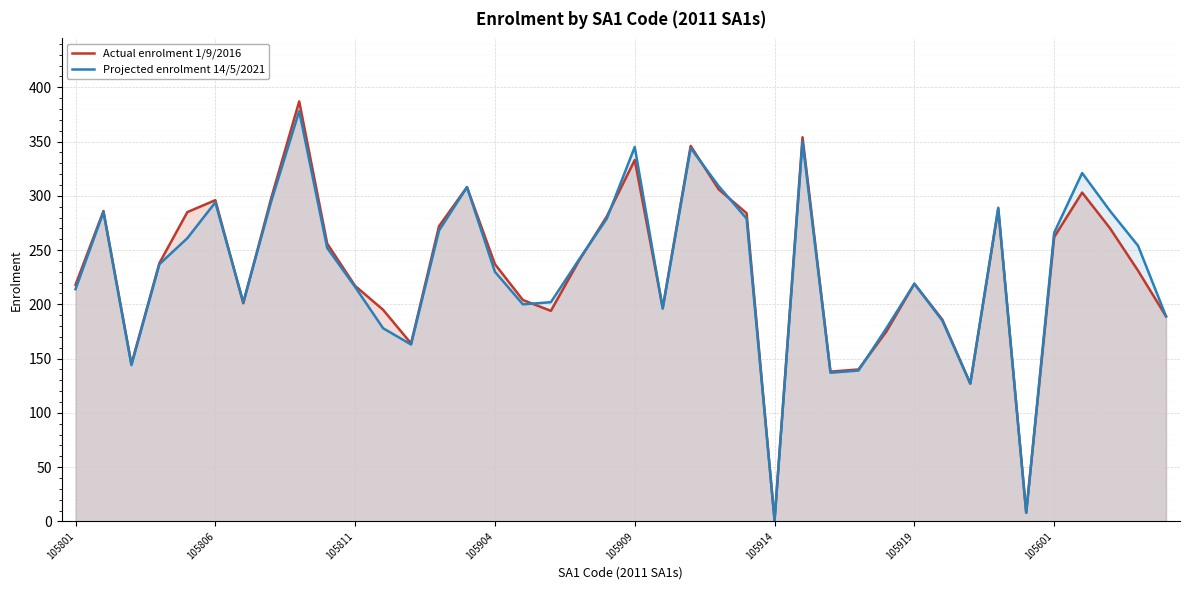

What is the value of the Projected enrolment 14/5/2021 point at the 34th from the left?

289